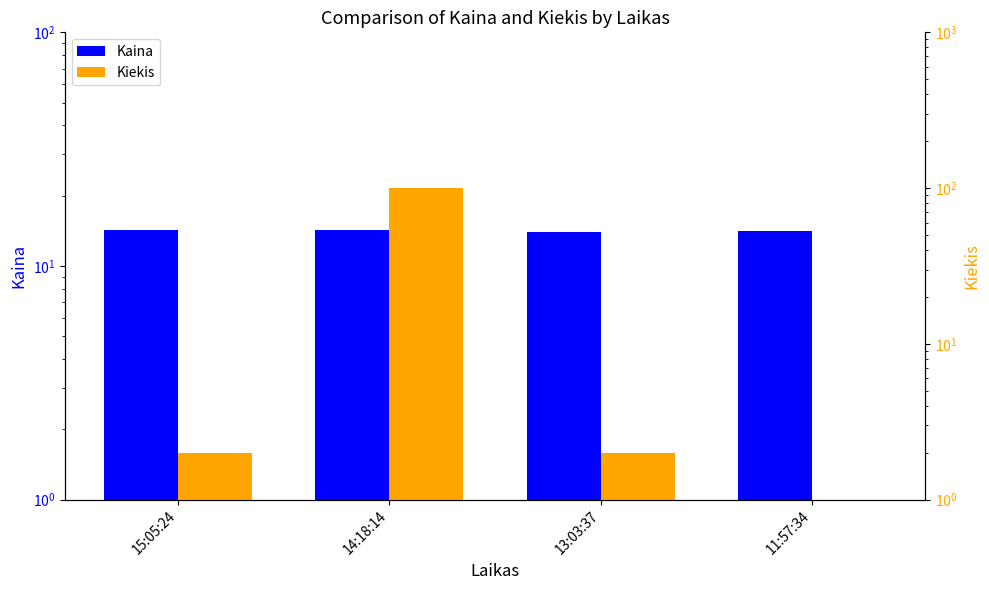

Does the chart contain any negative values?

No